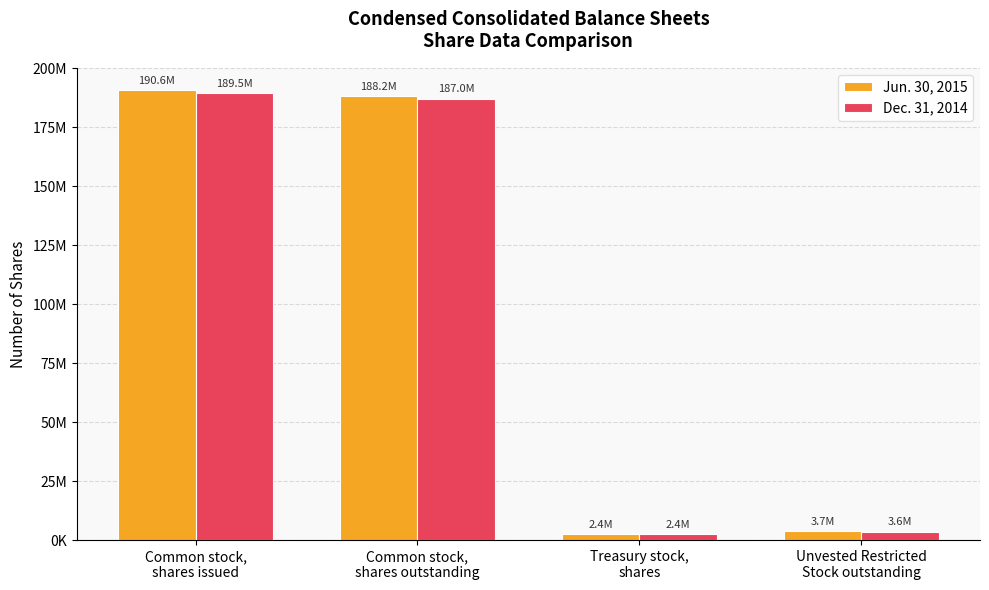

At which label is Jun. 30, 2015 closest to 96529955?

Common stock,
shares outstanding